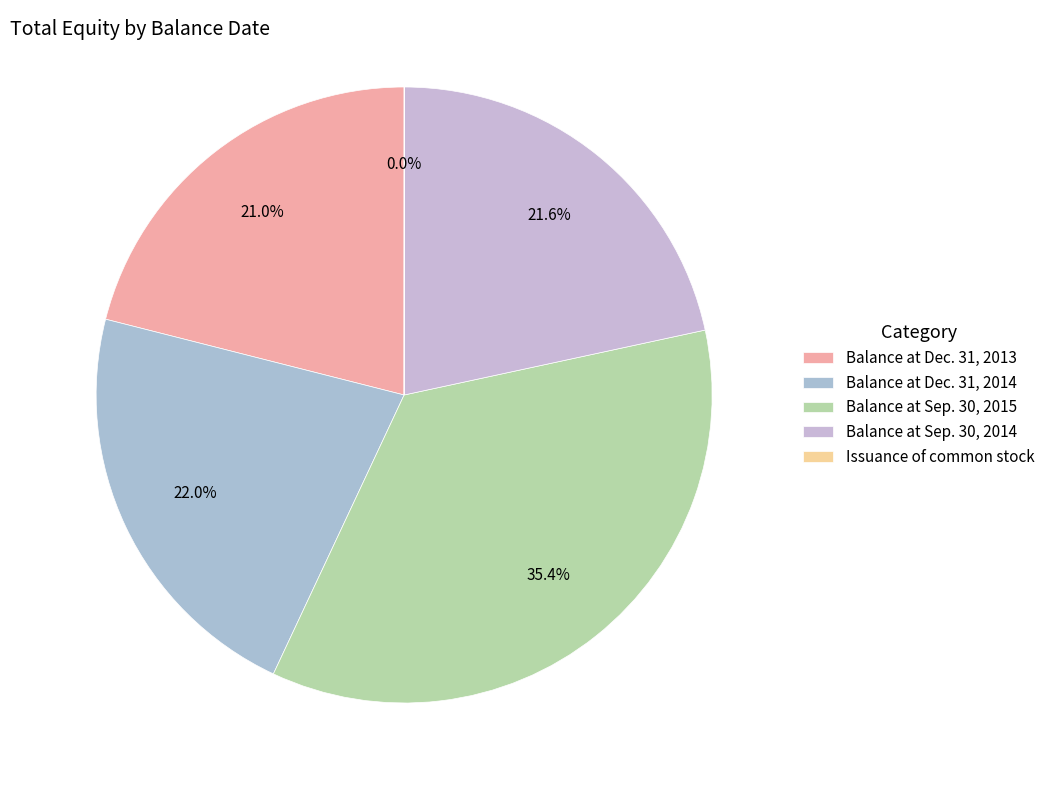

How many segments does this pie chart have?

5